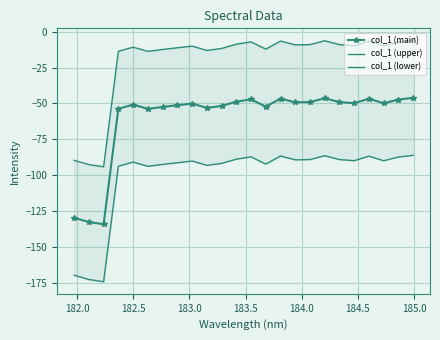

How many data points in col_1 (main) are less than -49?

17